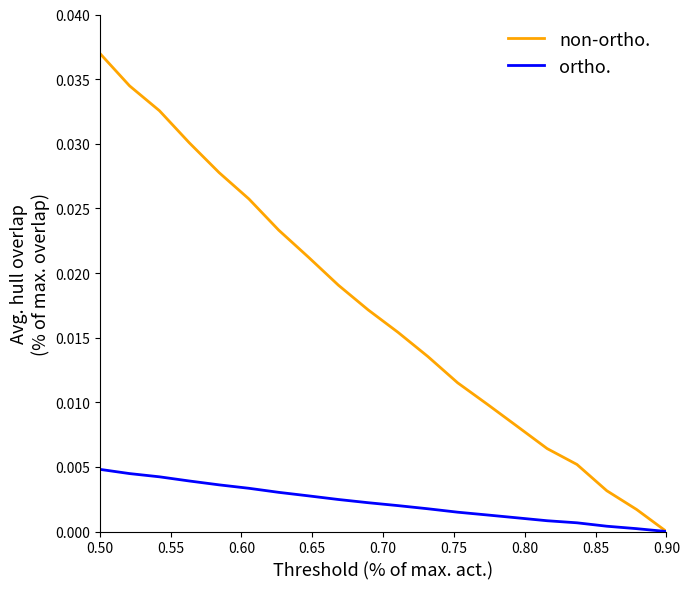

Rank the series by their maximum value, from lowest to highest.

ortho., non-ortho.